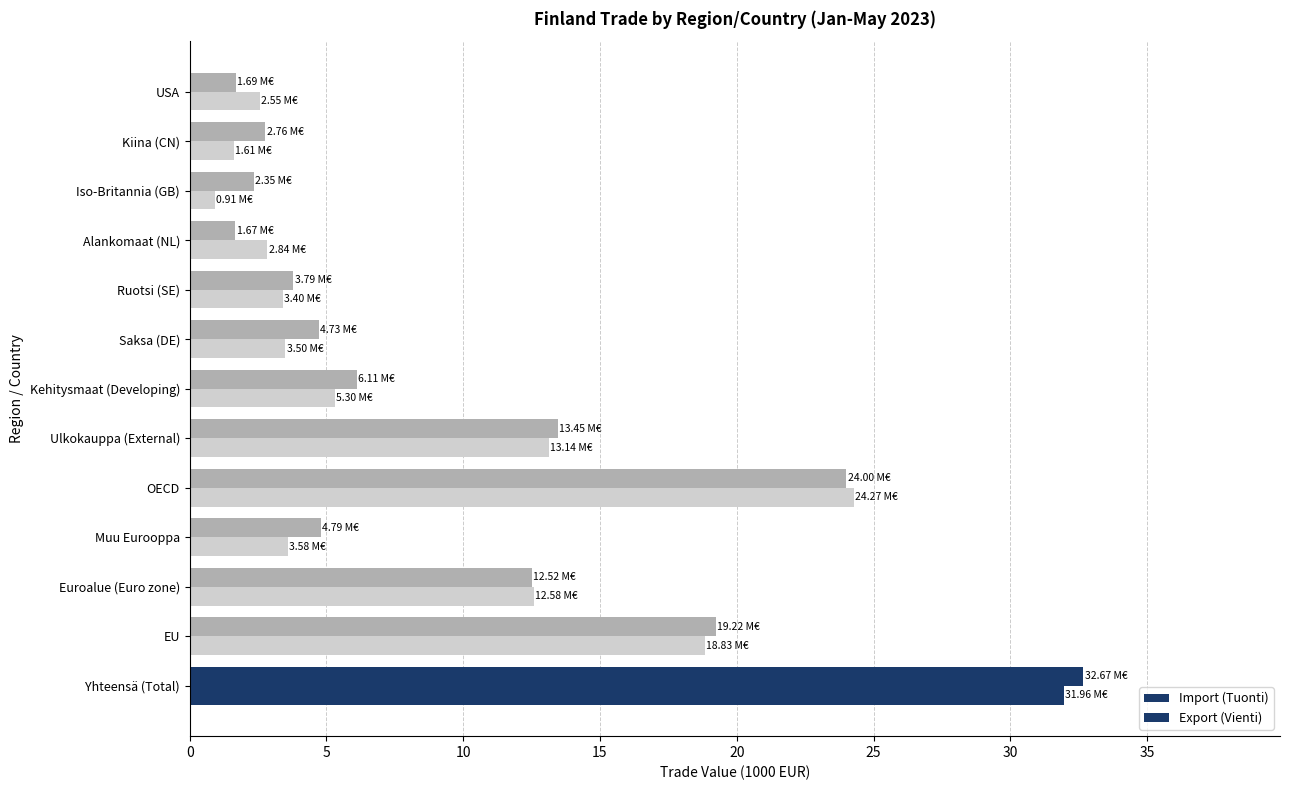

How many categories are shown in the chart?

13